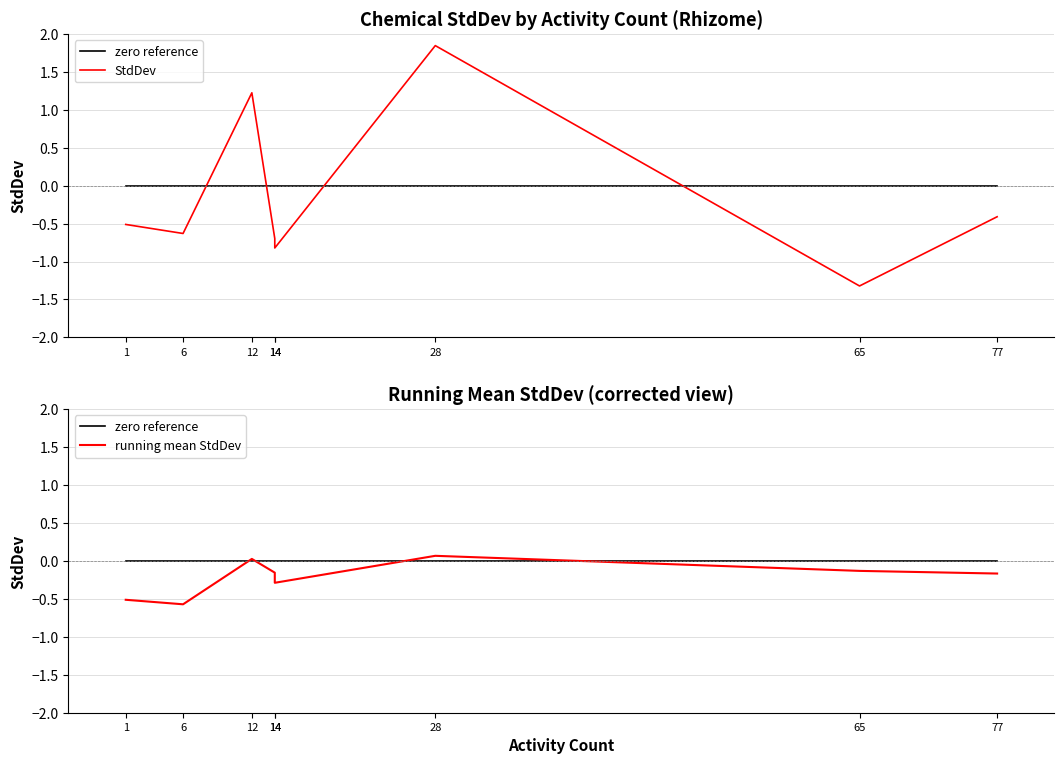

What is the smallest value displayed?

-1.3